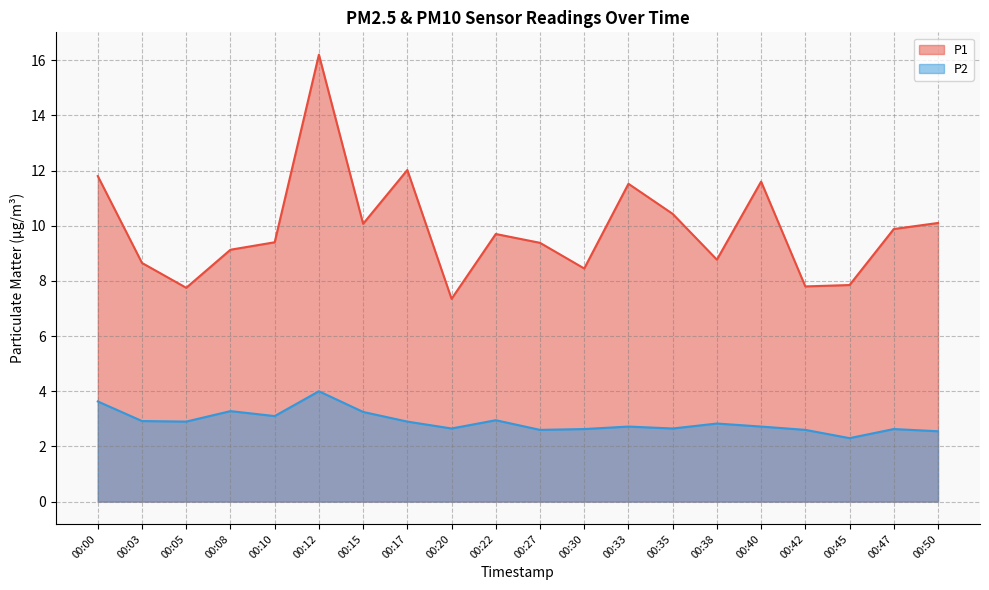

Does the chart display data point markers on the line(s)?

No